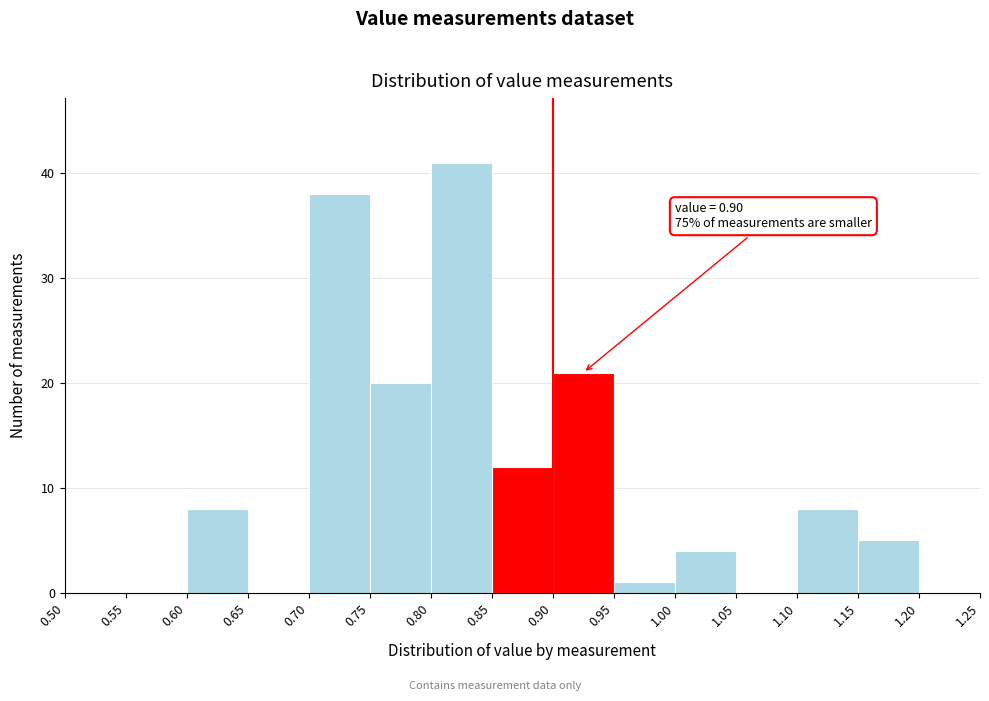

Over which range of the x-axis is the bar tallest?

0.80 to 0.85